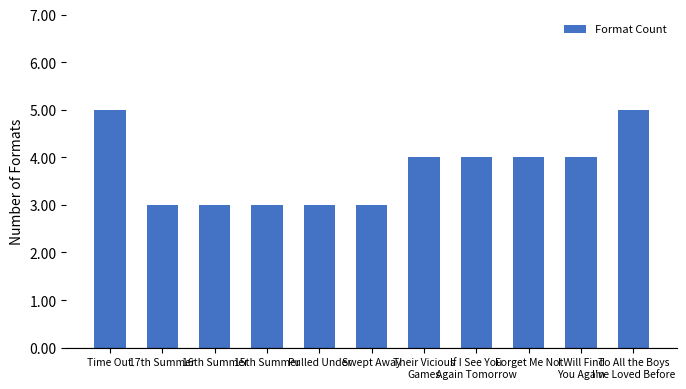

What is the value of the 7th bar from the left?

4